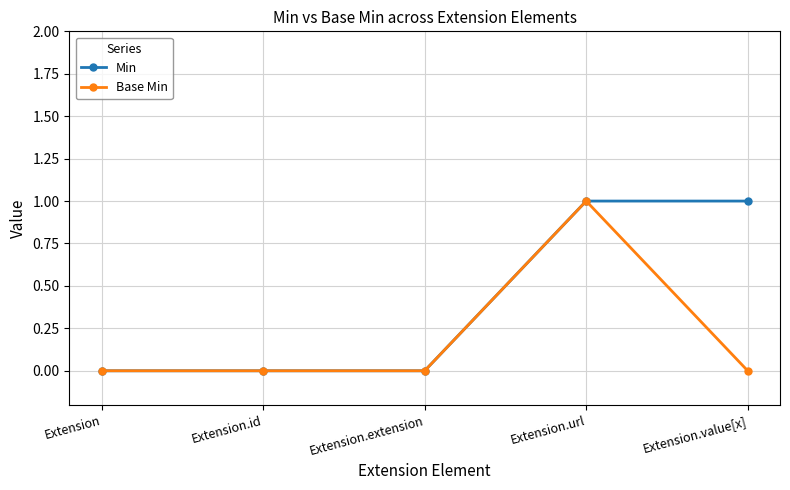

At which category is the sum across all series the highest?

Extension.url